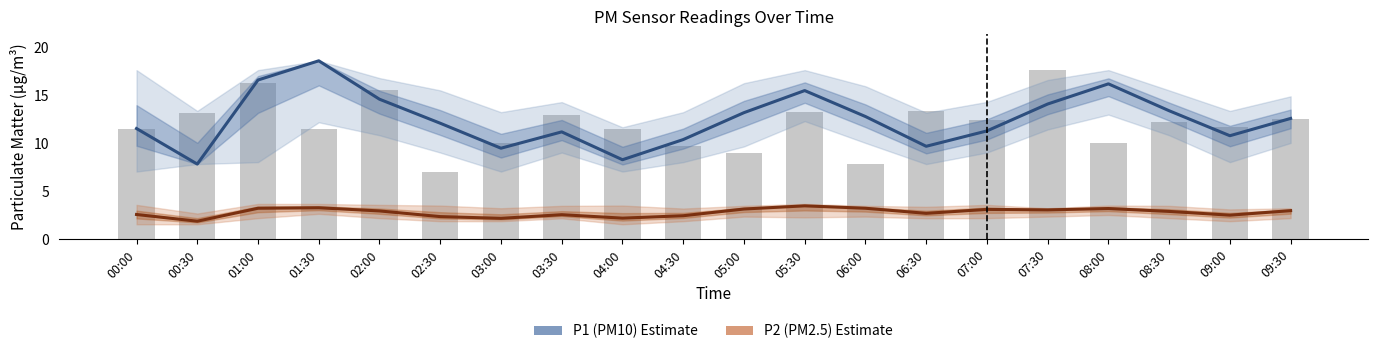

At 05:30, list the series in order from largest to smallest.

P1 (PM10), P2 (PM2.5)